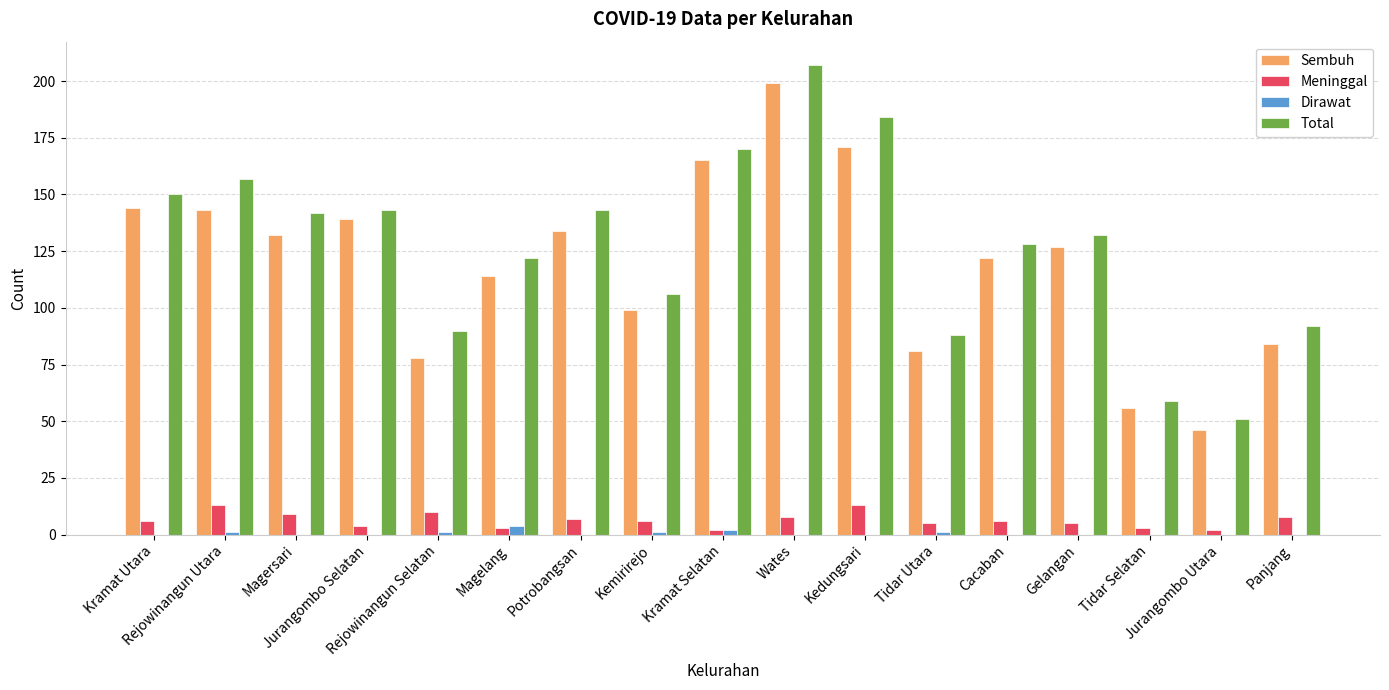

What is the highest value of the Meninggal series?

13